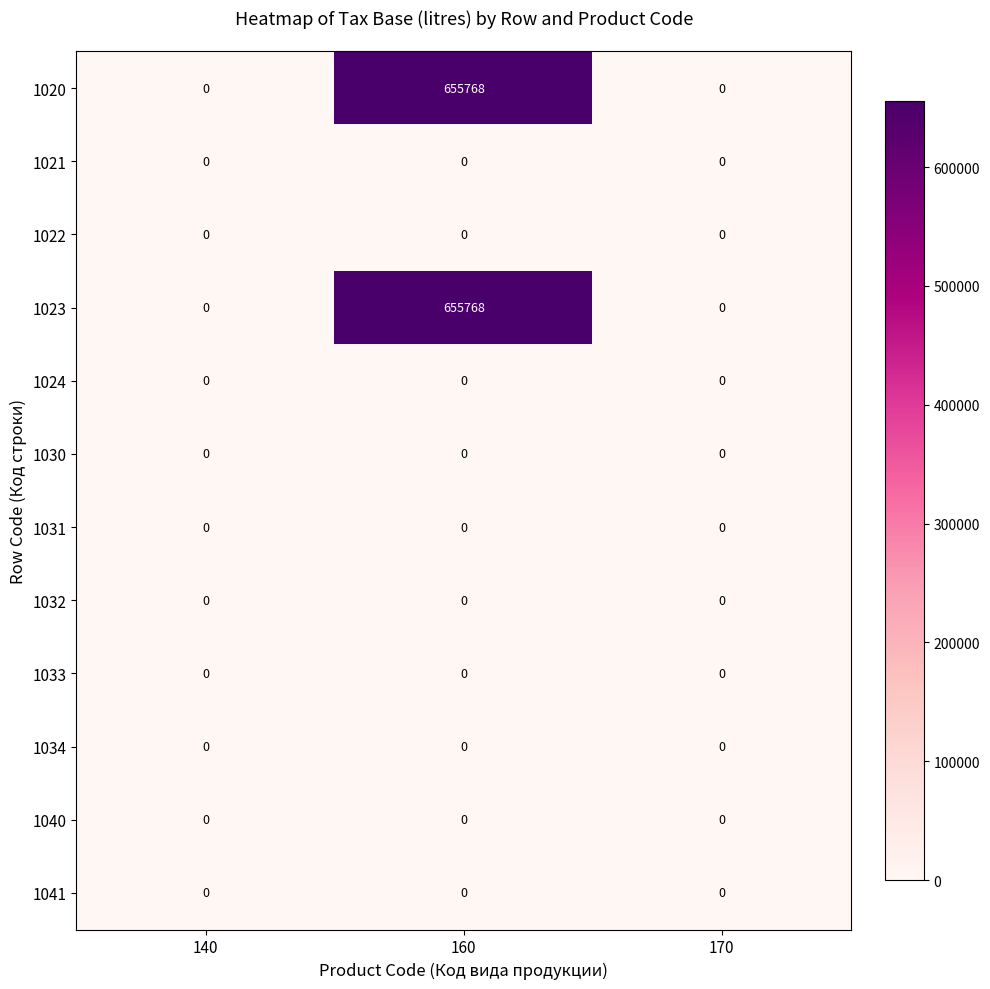

Which label corresponds to the largest value in the chart?

160